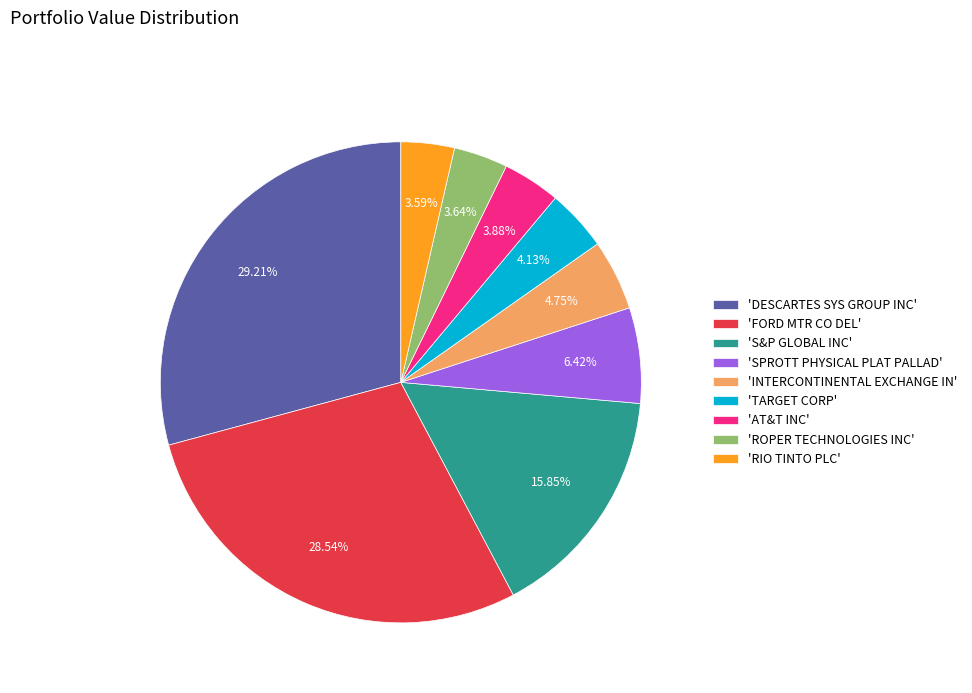

How many slices are in this pie chart?

9